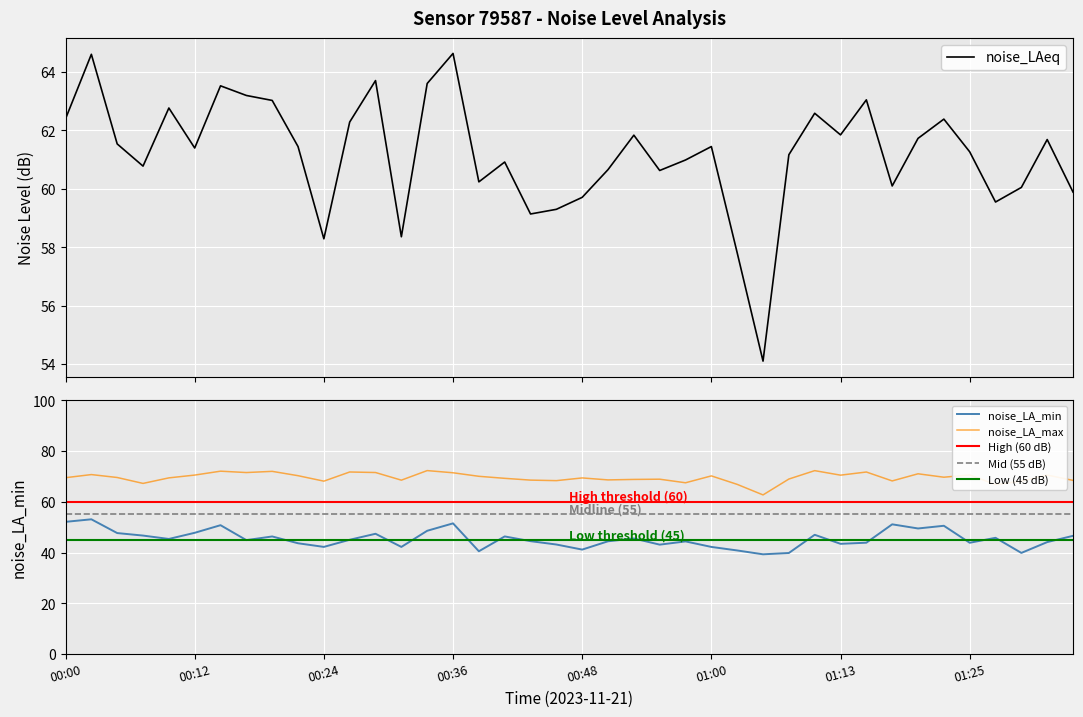

Is the value of noise_LA_max at 00:09 greater than the value of noise_LAeq at 01:30?

Yes